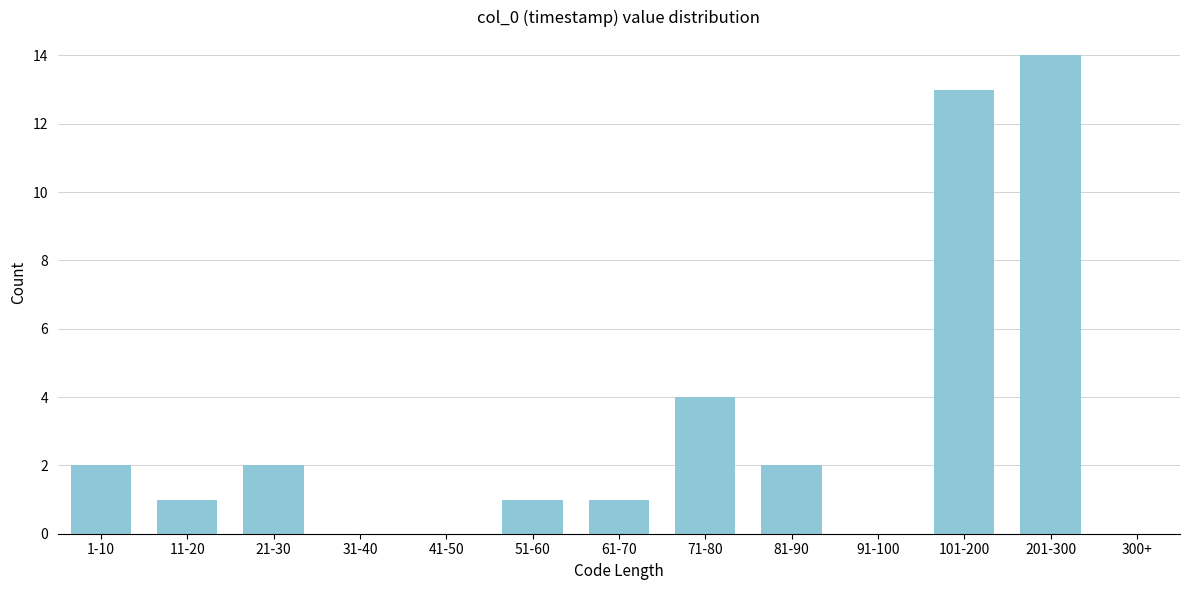

Reading left to right, transcribe all the data shown in this chart.

1-10=2	11-20=1	21-30=2	31-40=0	41-50=0	51-60=1	61-70=1	71-80=4	81-90=2	91-100=0	101-200=13	201-300=14	300+=0